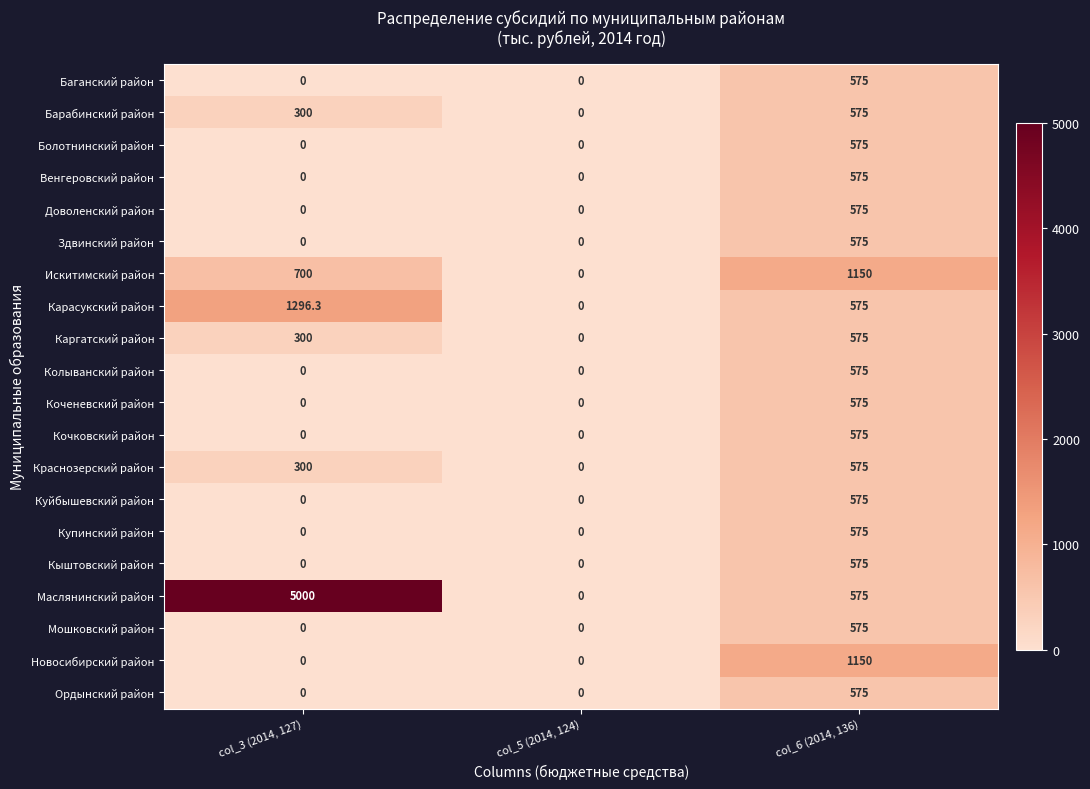

Which series has the largest range (max minus min)?

Маслянинский район